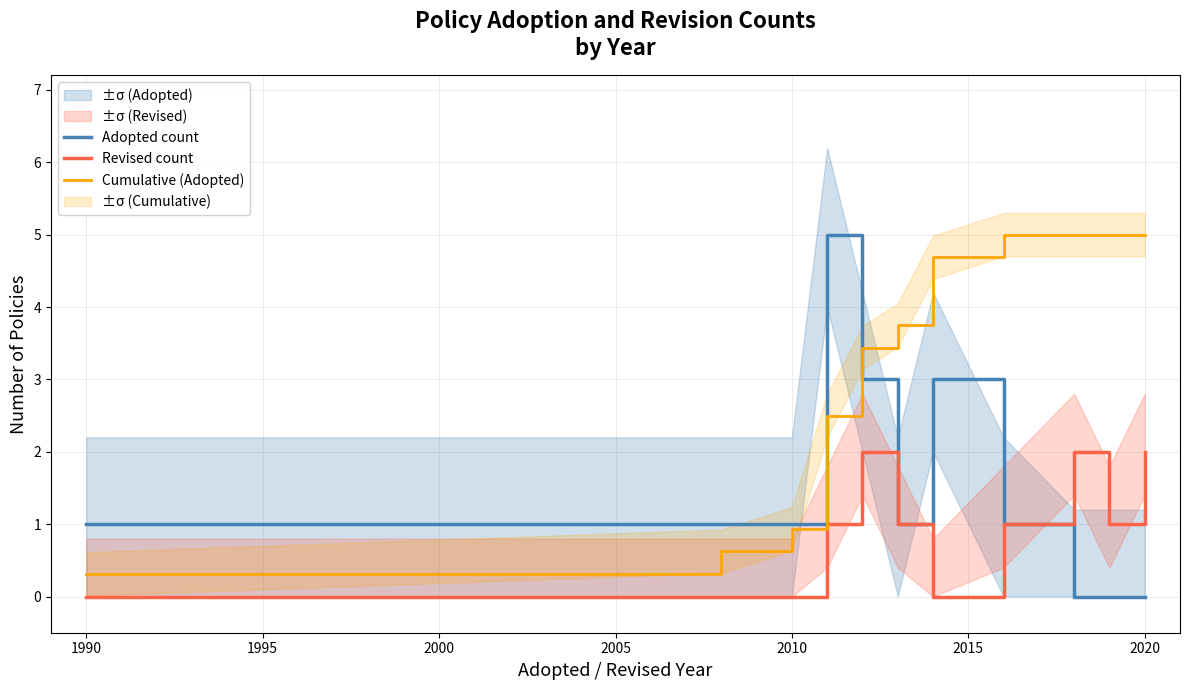

True or false: Cumulative (Adopted) has a value of 5.0 at 2020.

True